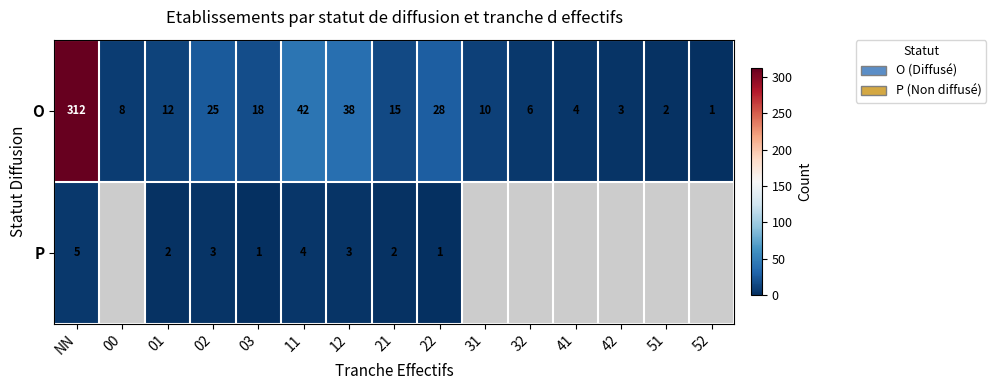

The value of P at 02 is 3. True or false?

True